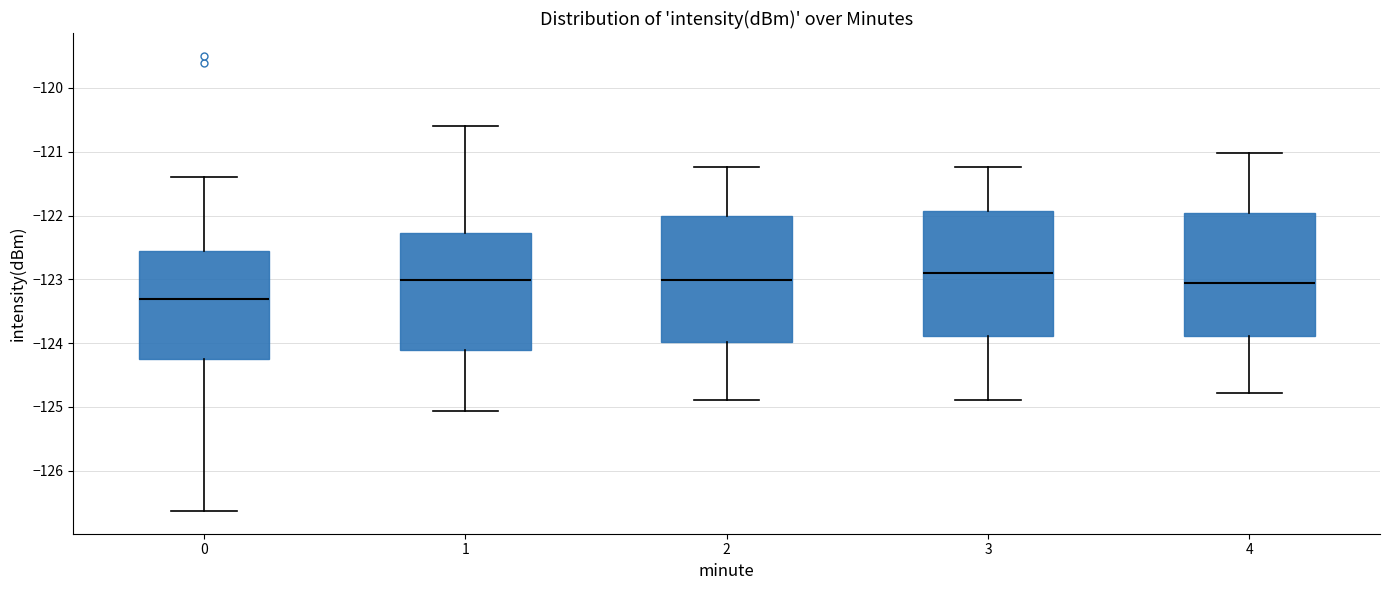

Reading left to right, read every box against the y-axis: the position of its median line, the range the box covers, and the ends of its whiskers. The values are not printed on the chart, so give them approximately, as read against the axis.

0: median -123.3, box -124.3 to -122.6, whiskers -126.6 to -121.4
1: median -123.0, box -124.1 to -122.3, whiskers -125.1 to -120.6
2: median -123.0, box -124.0 to -122.0, whiskers -124.9 to -121.2
3: median -122.9, box -123.9 to -121.9, whiskers -124.9 to -121.2
4: median -123.1, box -123.9 to -122.0, whiskers -124.8 to -121.0